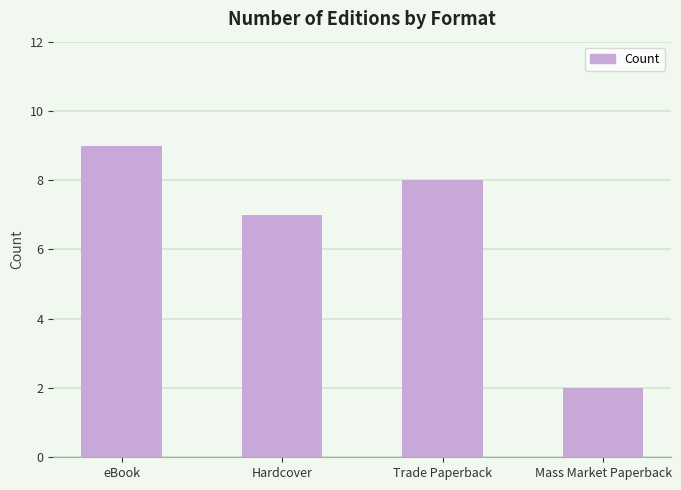

How many series are shown in this chart?

1